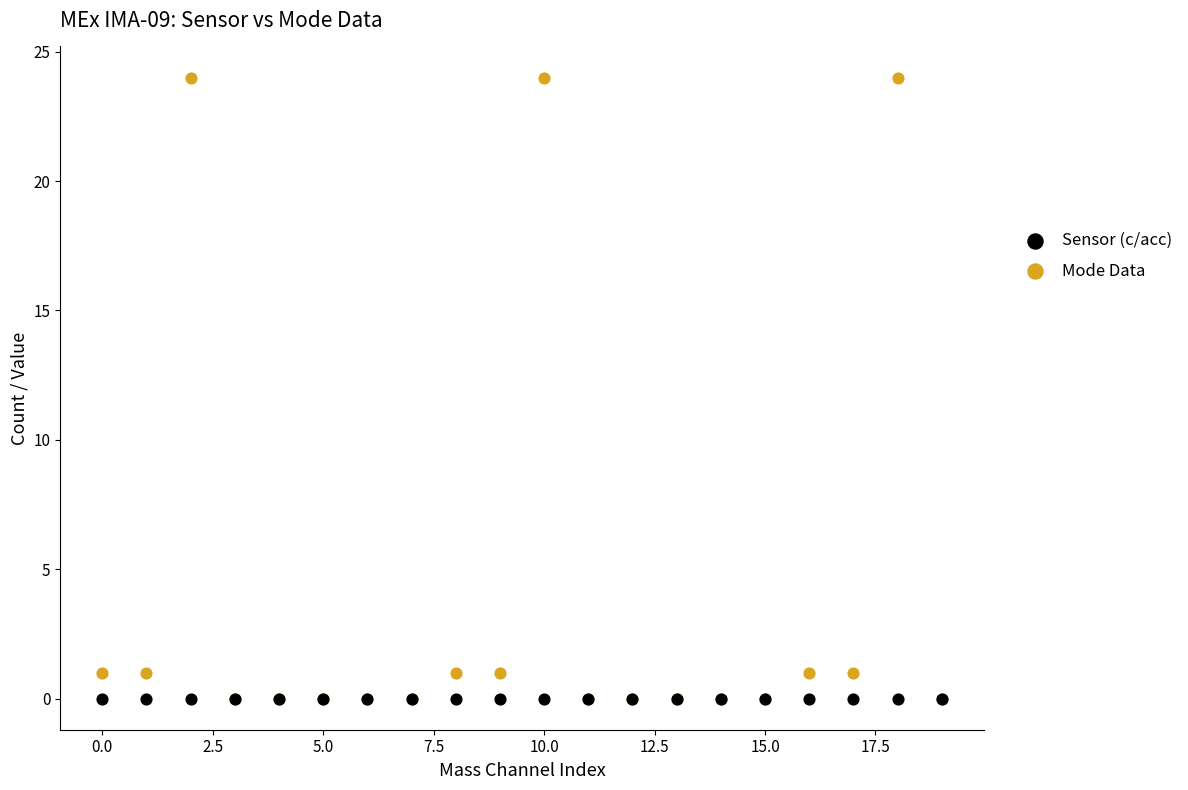

What are all the series names shown in the legend?

Sensor (c/acc), Mode Data